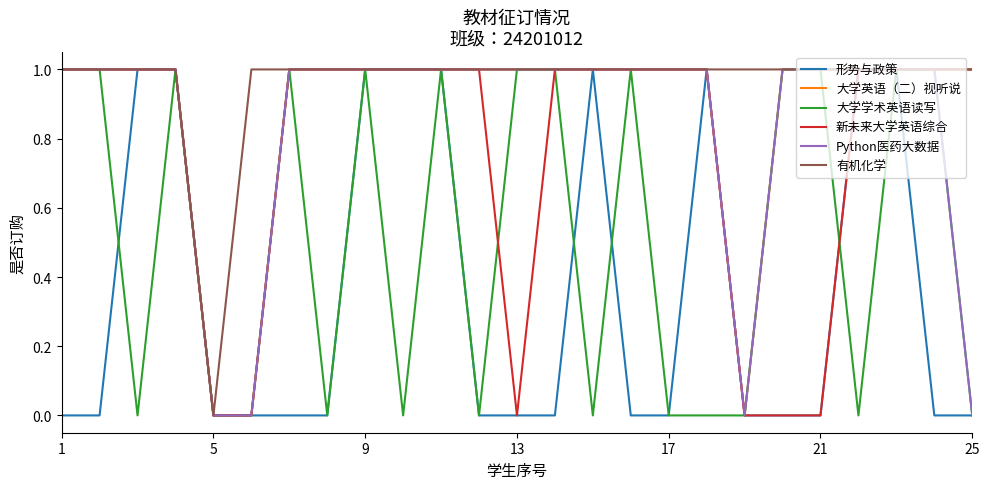

Which series has the largest total across all categories?

有机化学